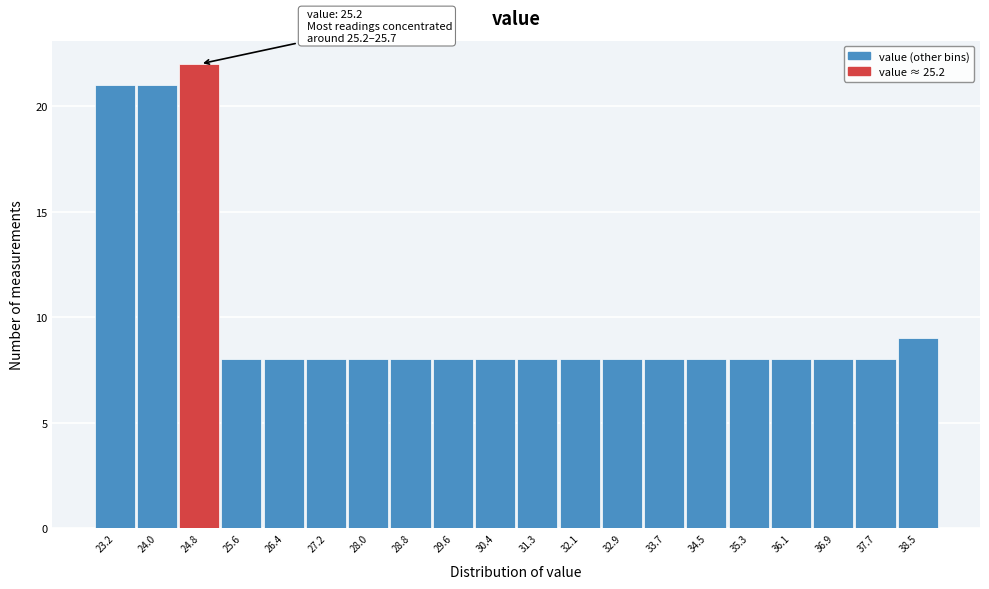

Over which range of the x-axis is the bar tallest?

24.4 to 25.2